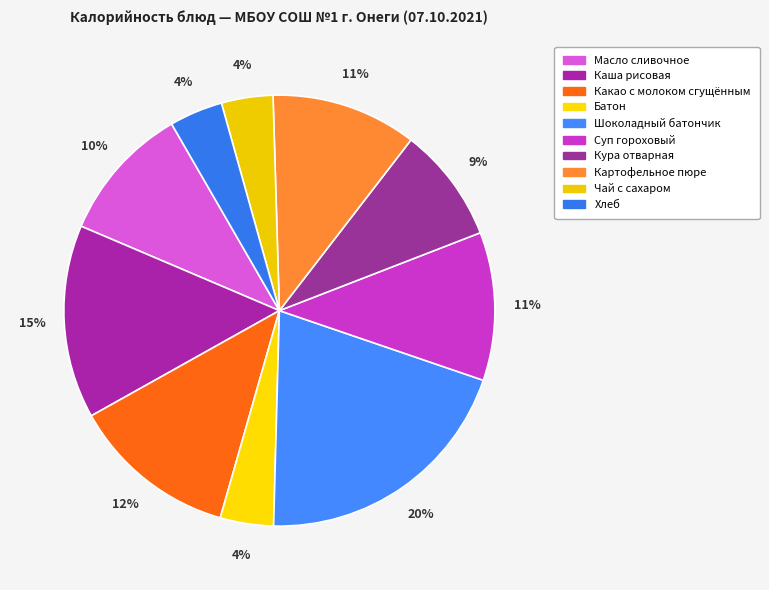

What percentage is the Картофельное пюре slice, to the nearest percent?

11%